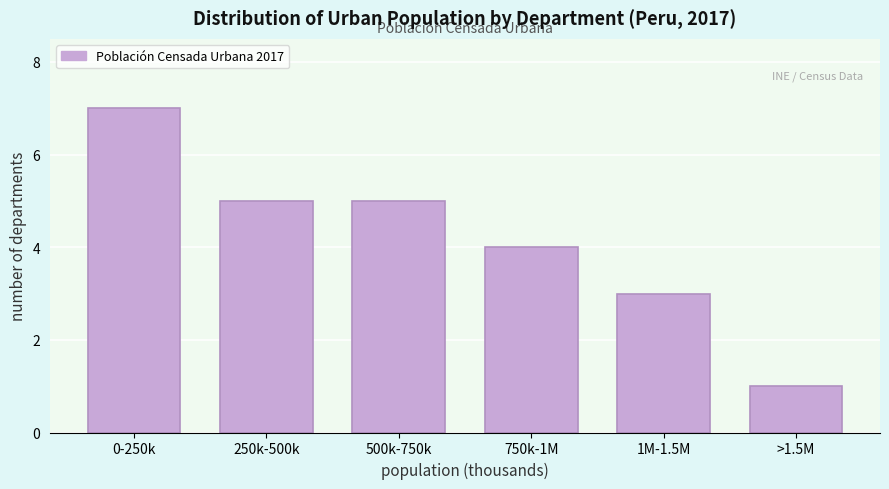

Reading left to right, list all the values displayed in this chart.

7	5	5	4	3	1